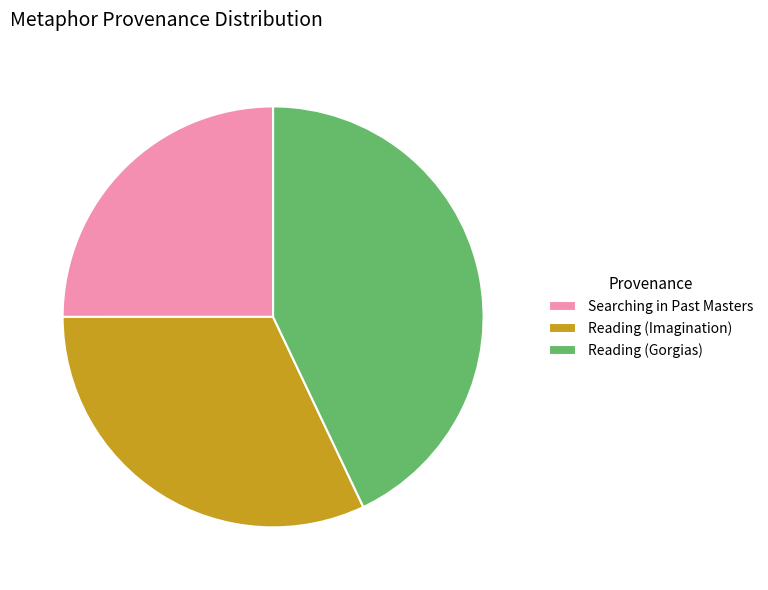

Approximately how many times larger is the value at Reading (Imagination) compared to Reading (Gorgias)?

0.7